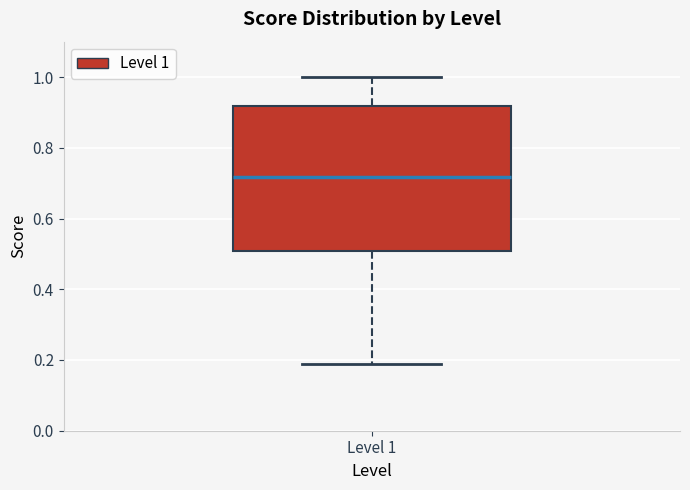

Where does the upper whisker of the box for Level 1 end on the y-axis? The values are not printed on the chart, so give them approximately, as read against the axis.

1.00